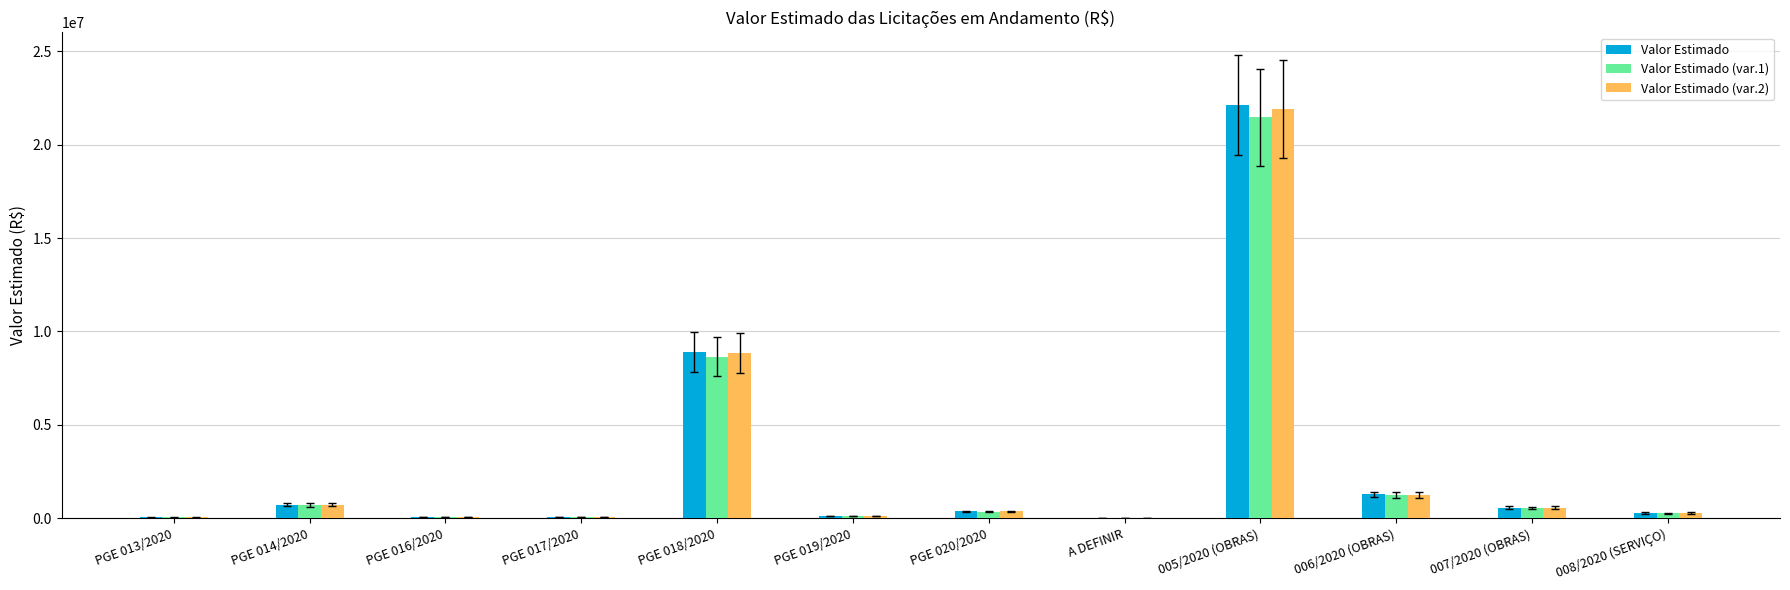

At which category is the sum across all series the highest?

005/2020 (OBRAS)